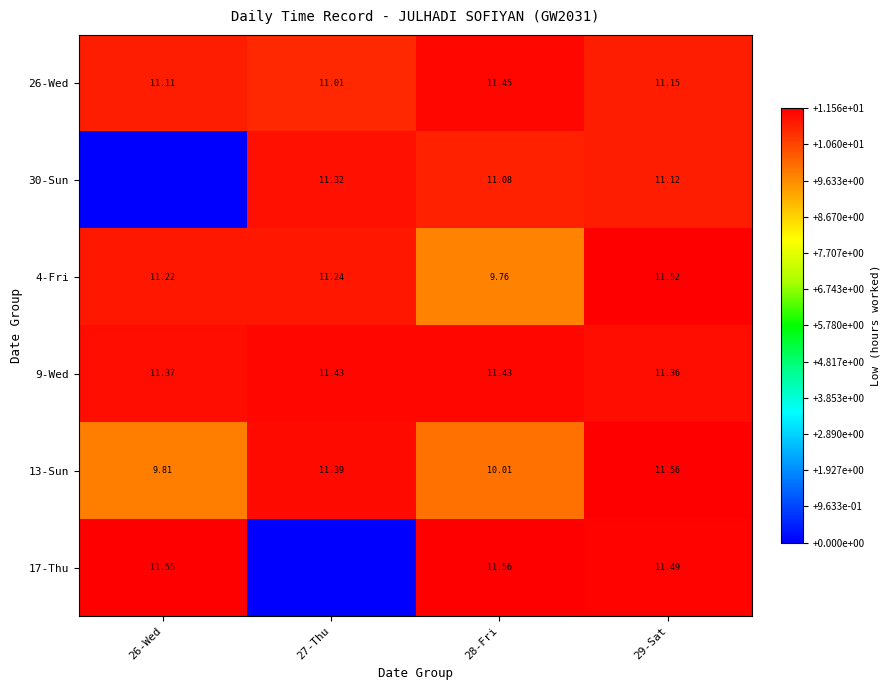

Count the number of categories in the chart.

4